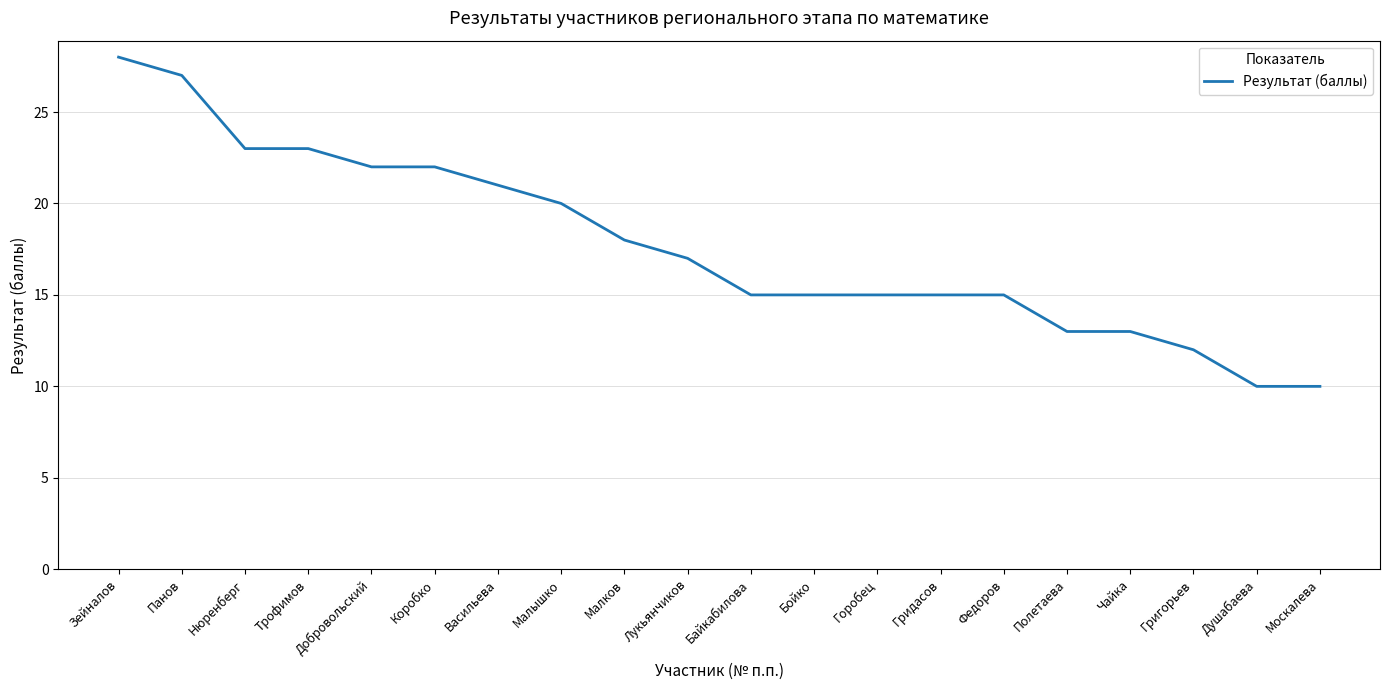

Reading left to right, transcribe all the data shown in this chart.

Зейналов=28	Панов=27	Нюренберг=23	Трофимов=23	Добровольский=22	Коробко=22	Васильева=21	Малышко=20	Малков=18	Лукьянчиков=17	Байкабилова=15	Бойко=15	Горобец=15	Гридасов=15	Федоров=15	Полетаева=13	Чайка=13	Григорьев=12	Душабаева=10	Москалева=10